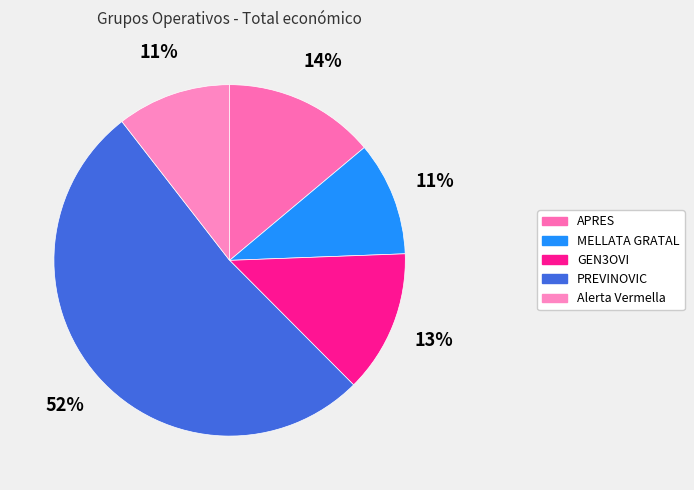

How many slices are in this pie chart?

5